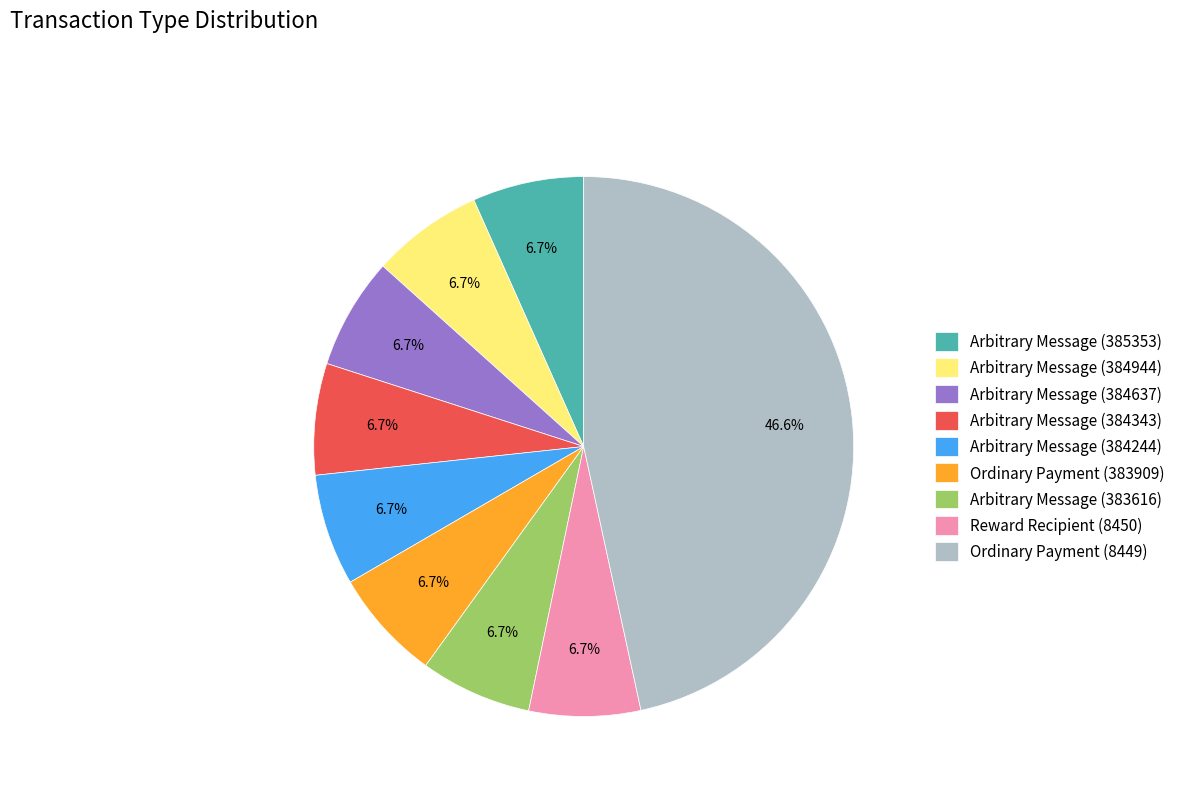

Is there any slice that represents more than half of the pie?

No